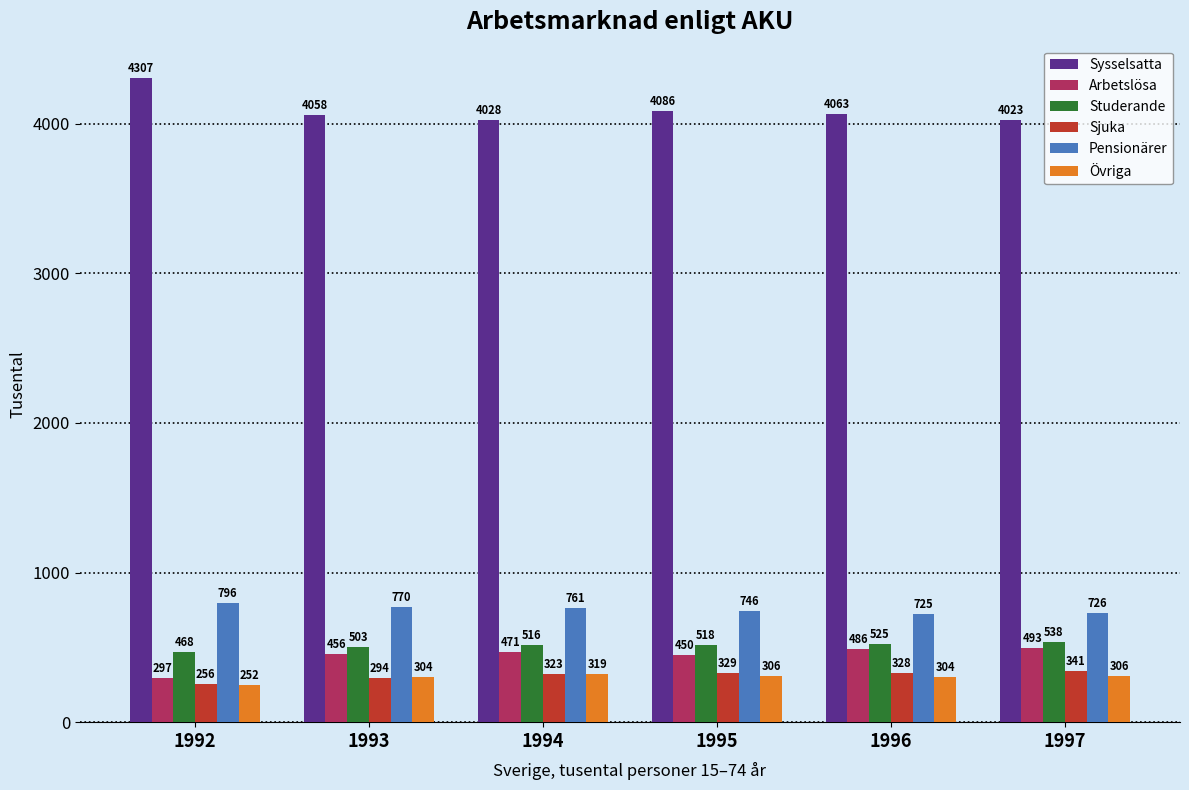

How many data points in Pensionärer are above 760?

3